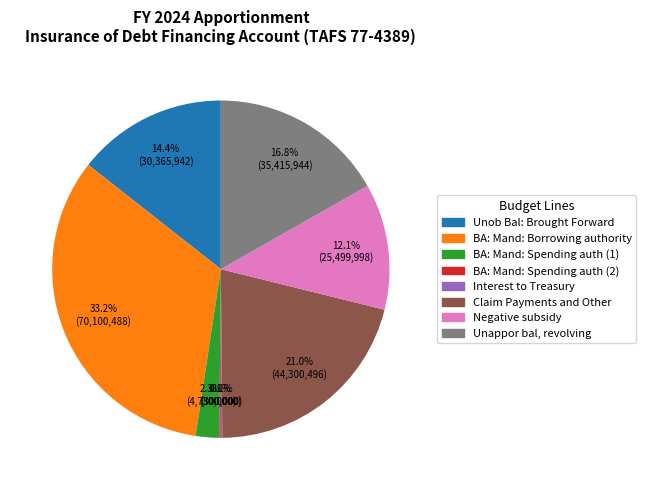

What portion of the pie excludes BA: Mand: Borrowing authority?

66.8%